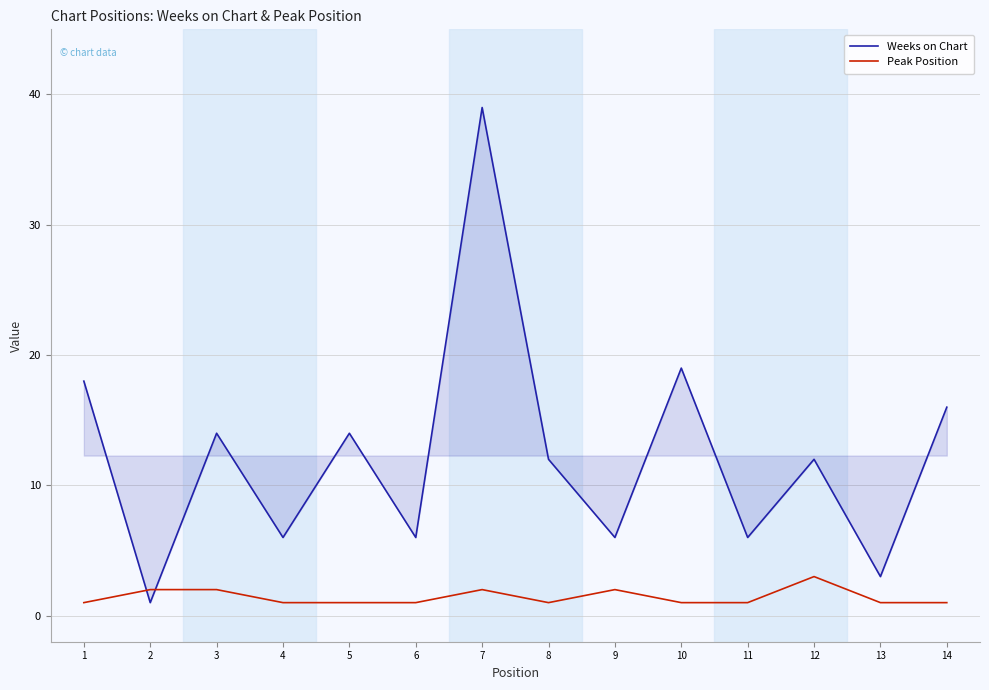

What is the total value across all series at 12?

15